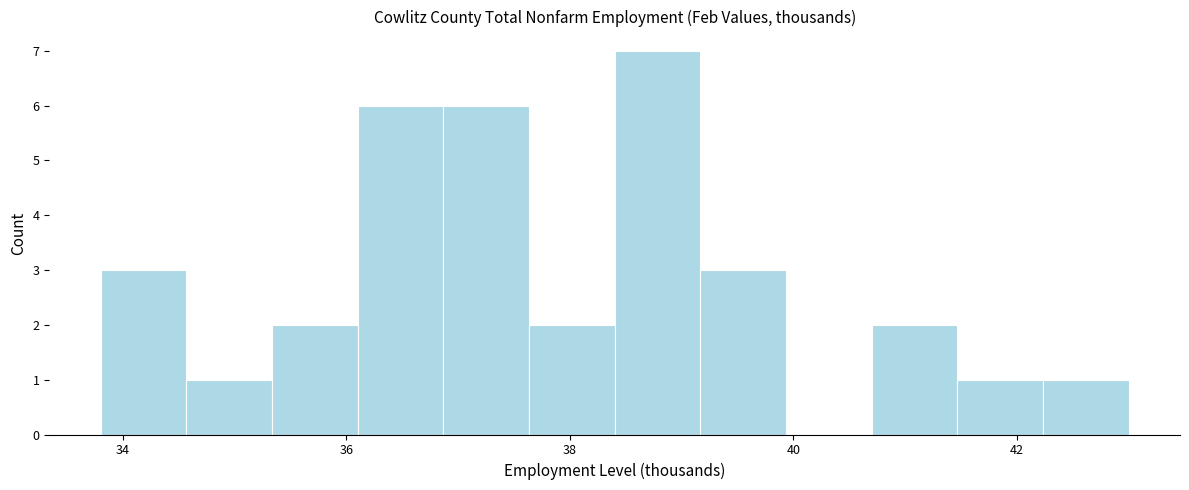

Around what value on the x-axis is the tallest bar? Give the approximate position of its centre, as read against the axis.

38.8